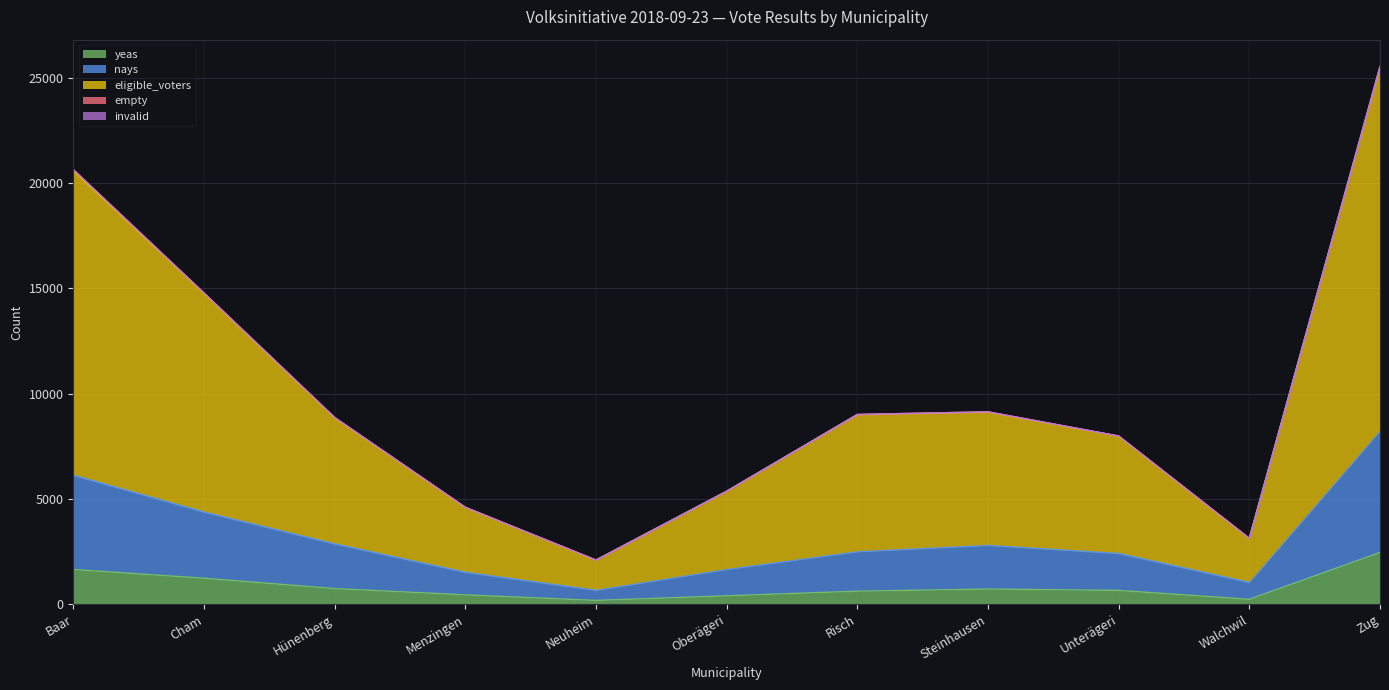

Which category has the highest value in the yeas series?

Zug